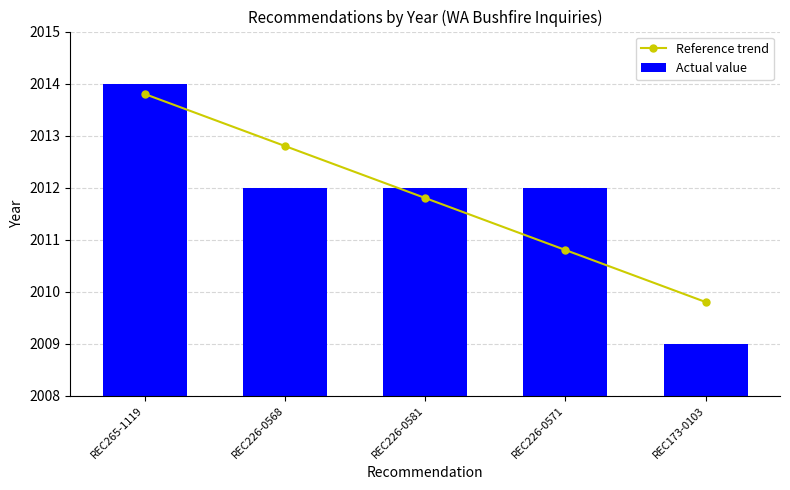

Is it true that Reference trend equals 1397.8 at REC265-1119?

False